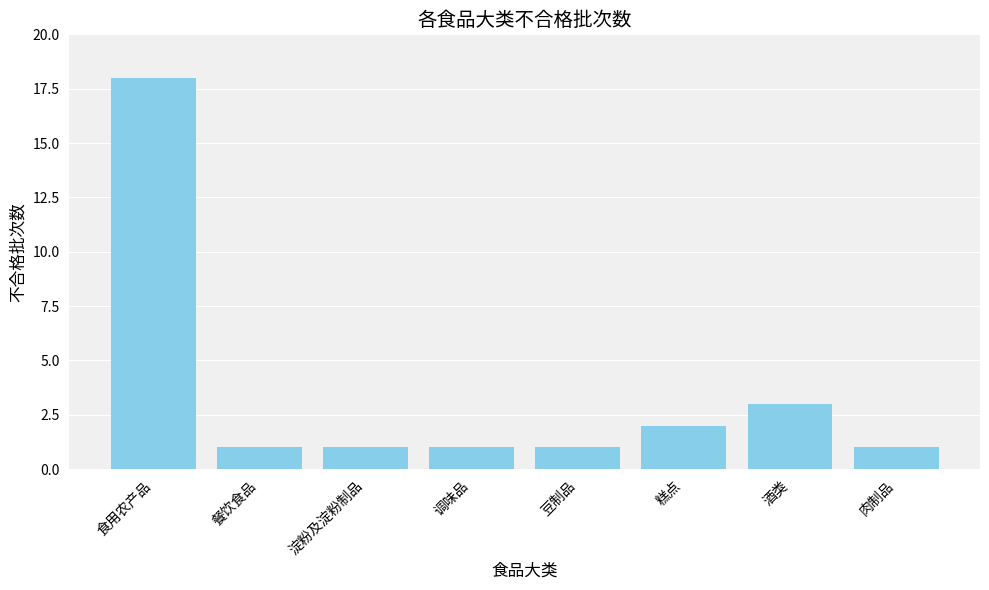

What is the difference between the second highest and minimum values?

2